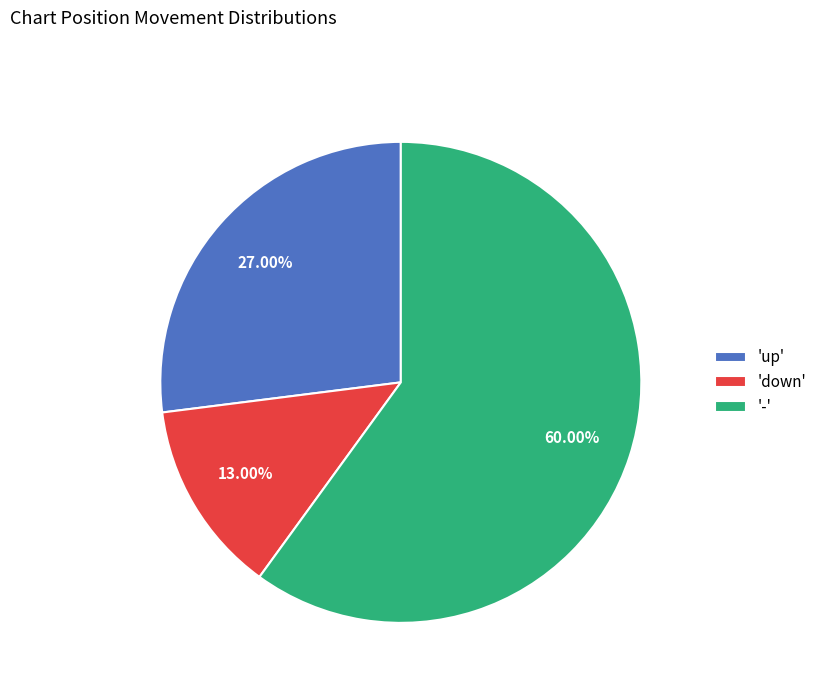

Rank the categories by value from highest to lowest.

'-', 'up', 'down'